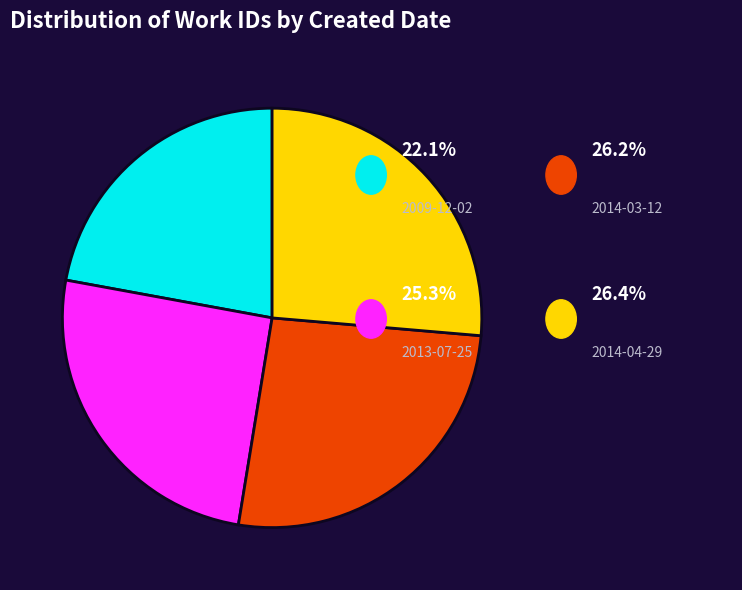

Does any single category account for the majority?

No